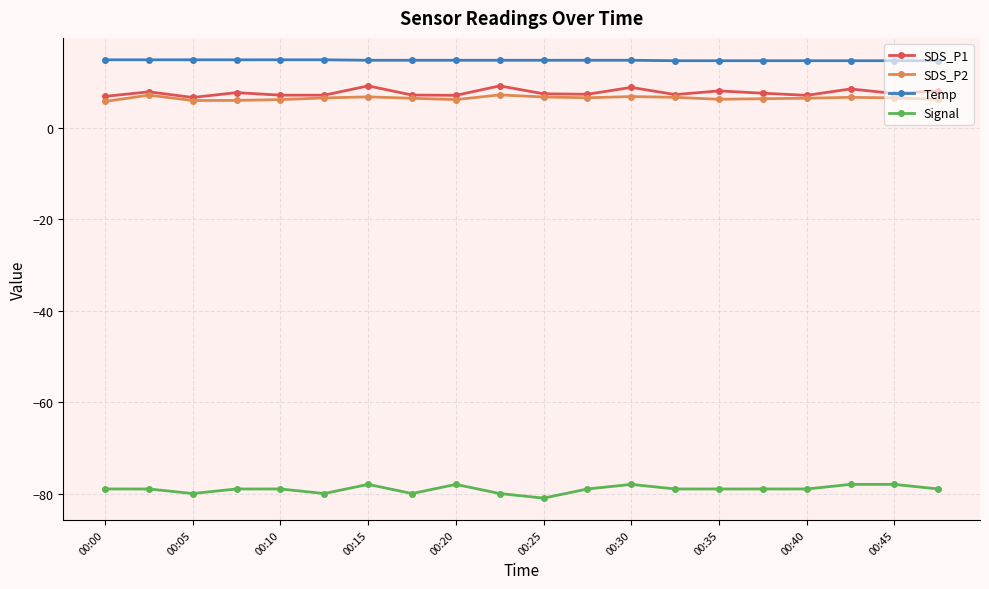

True or false: Temp and Signal intersect in this chart.

False